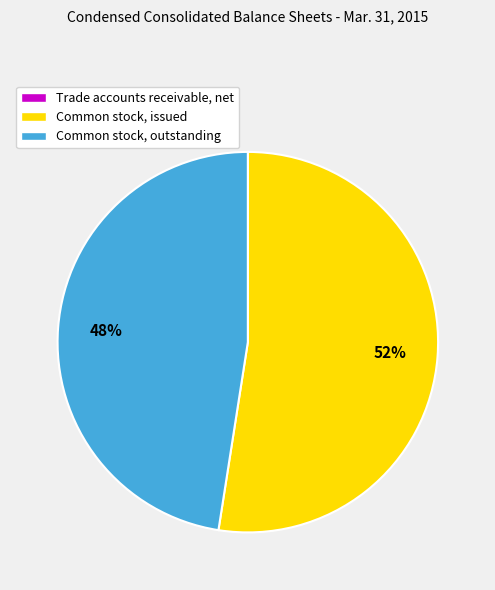

Which category has the biggest portion of the pie?

Common stock, issued